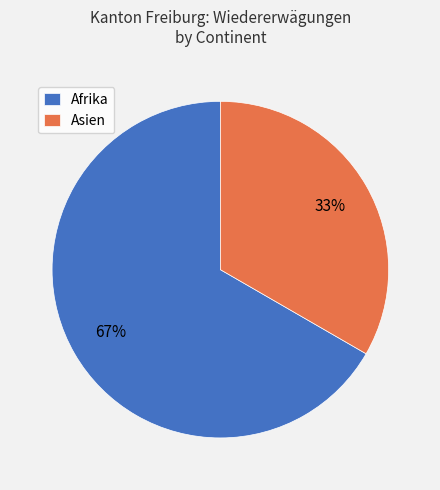

To the nearest percent, what is the average slice percentage?

50%